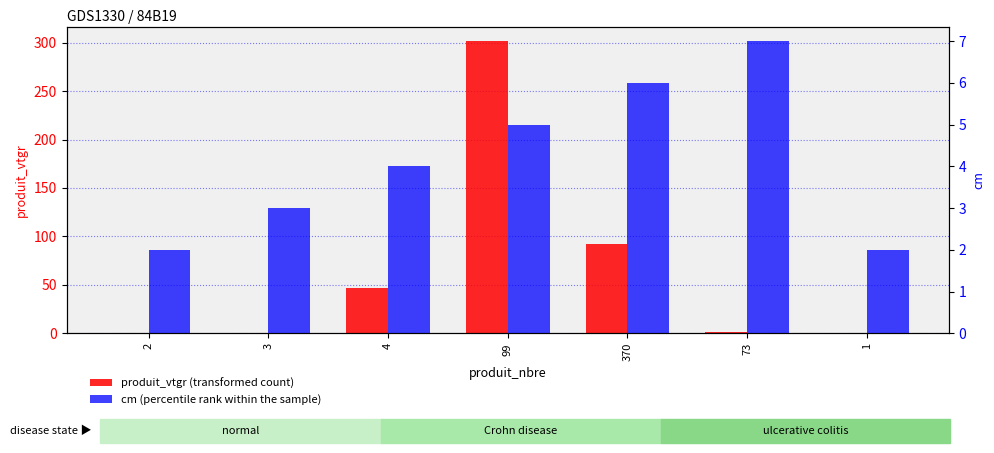

What is the highest value of the cm (percentile rank within the sample) series?

7.0